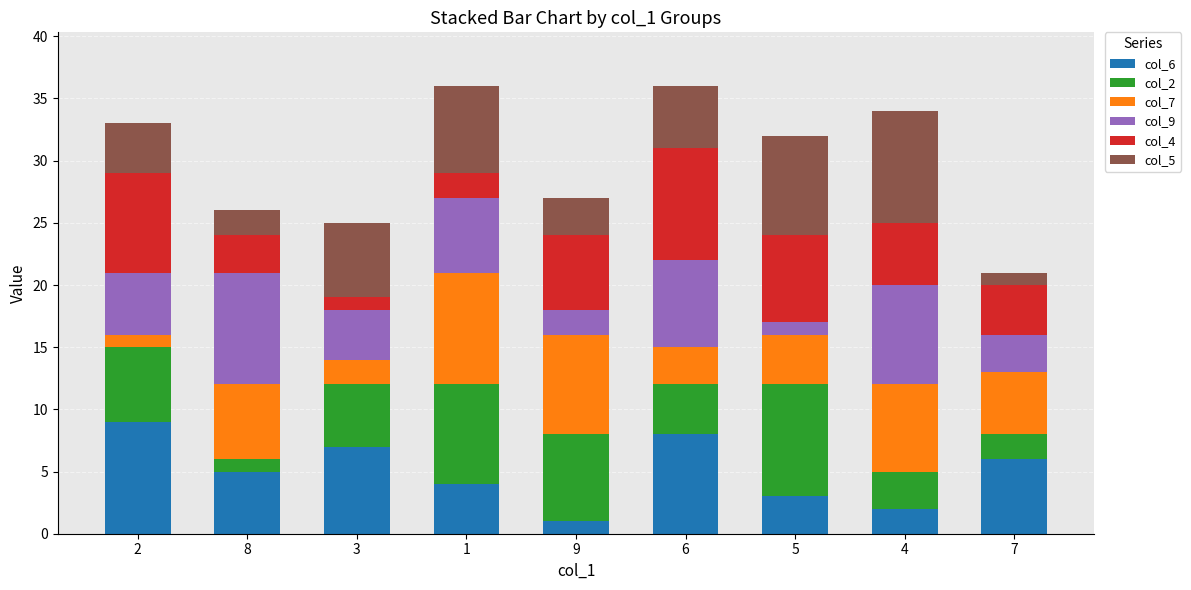

The value of col_6 at 1 is 6. True or false?

False